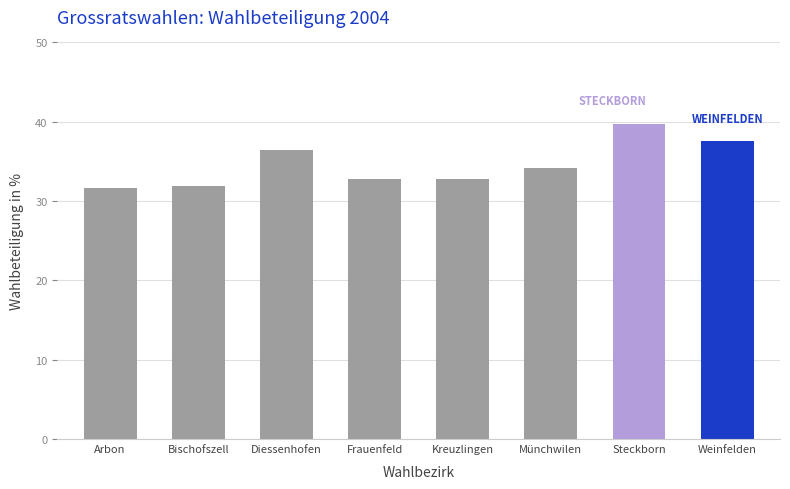

What is the label of the 6th bar from the left?

Münchwilen